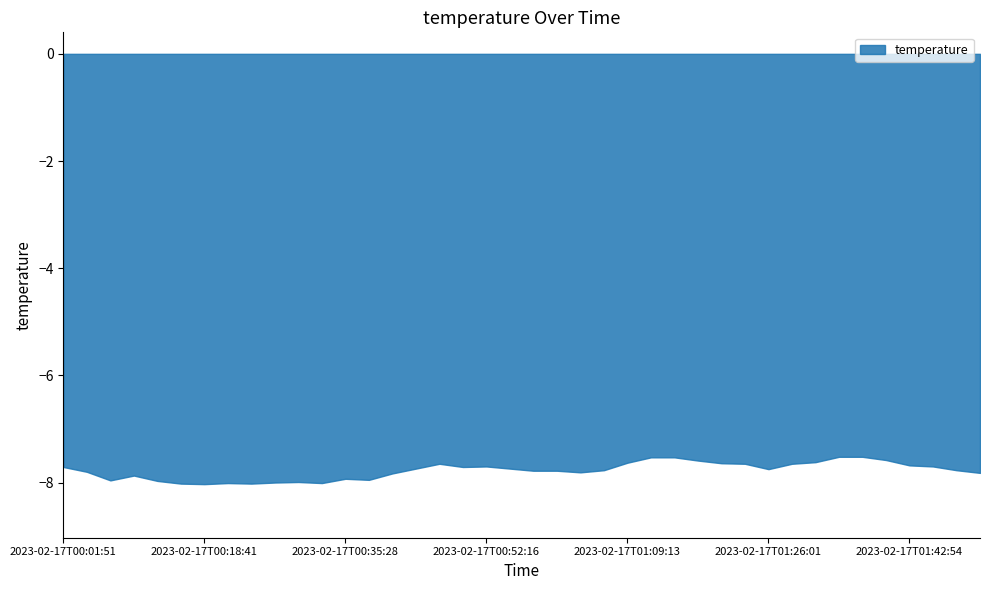

The value of humidity at 2023-02-17T00:10:18 is 117.4. True or false?

False